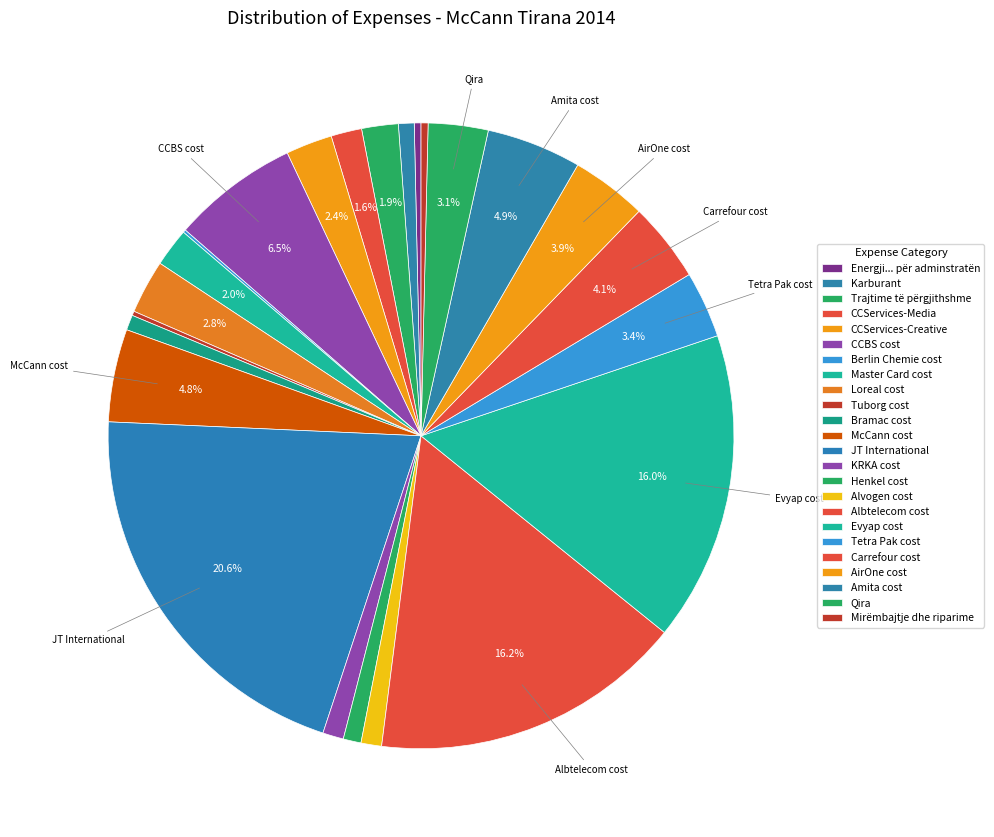

To the nearest percent, what portion does Karburant represent?

1%